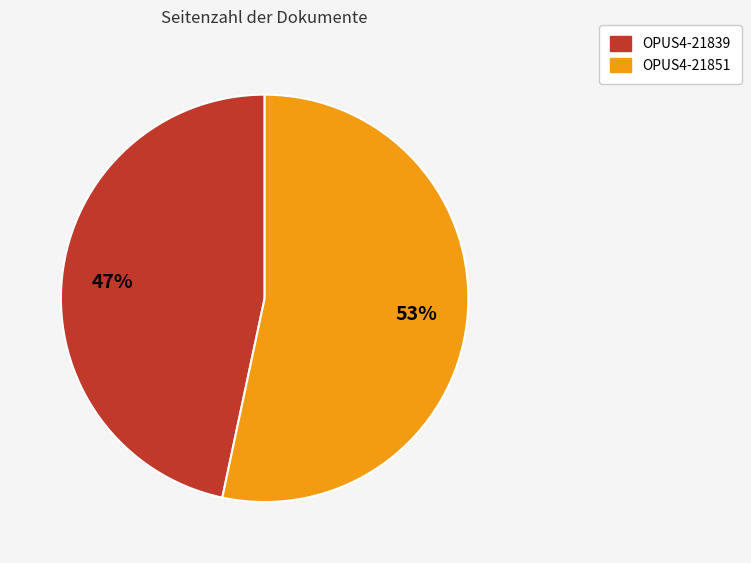

To the nearest percent, what is the average slice percentage?

50%